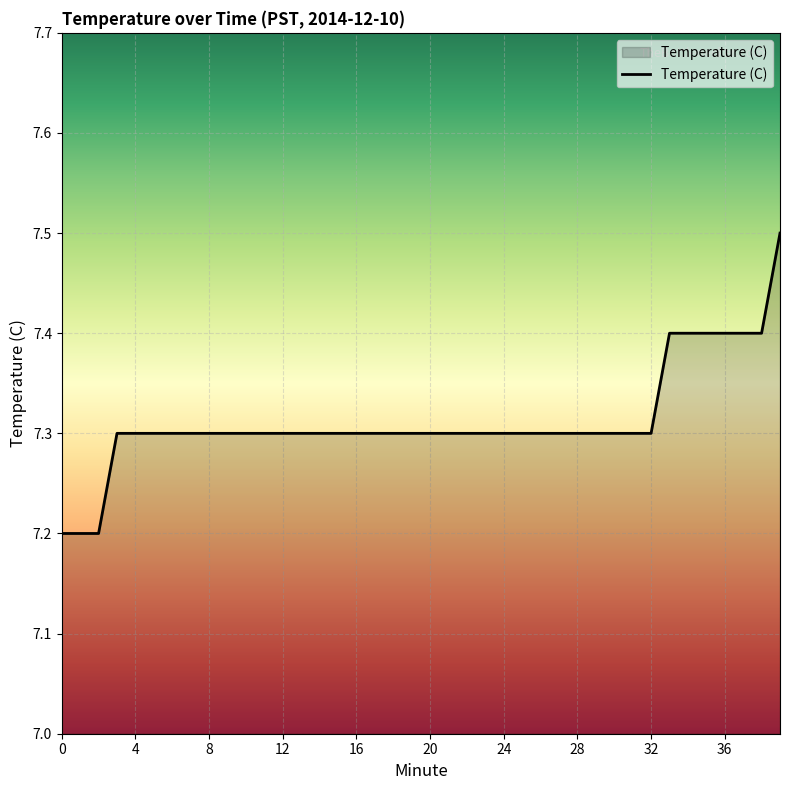

What is the minimum value shown in the chart?

7.2